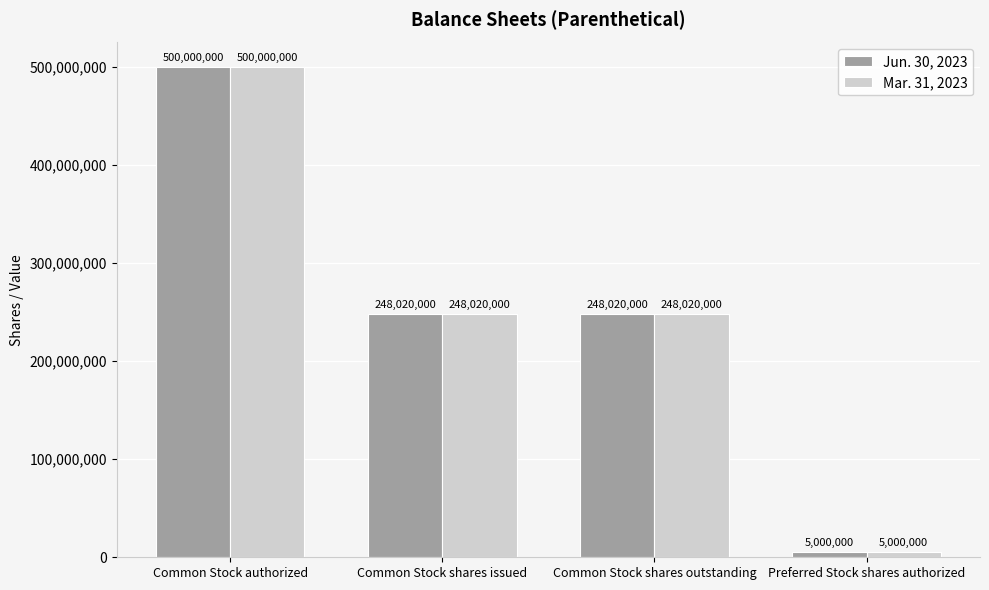

At how many categories does at least one series exceed 144450732?

3